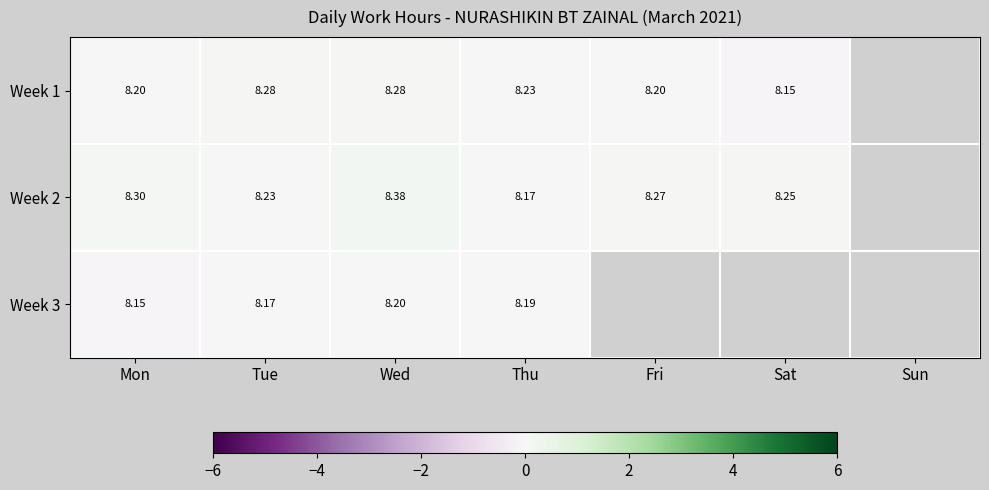

Is the value of Week 2 at Tue greater than the value of Week 1 at Mon?

Yes